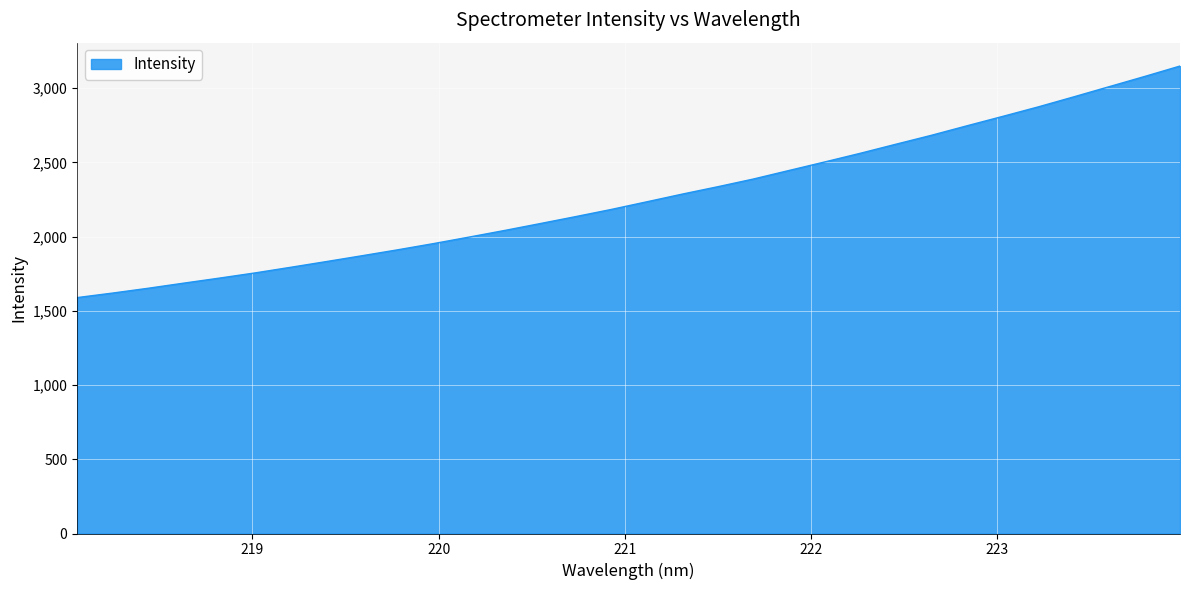

What is the smallest value displayed?

1589.2